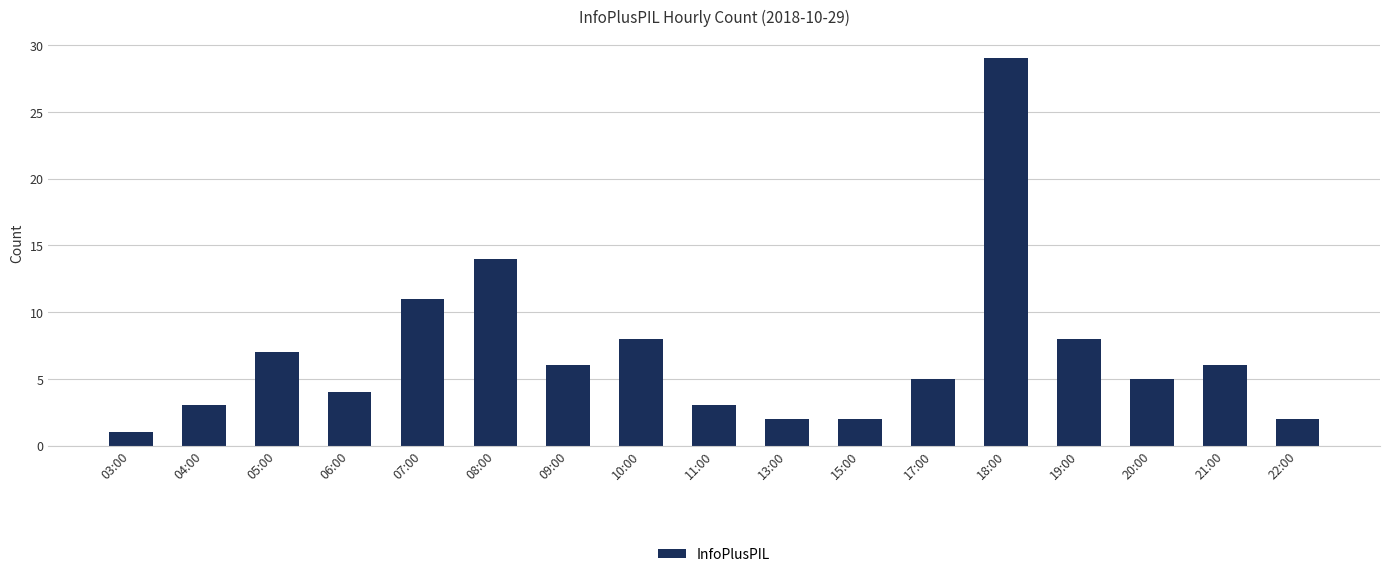

What is the value of the 16th bar from the left?

6